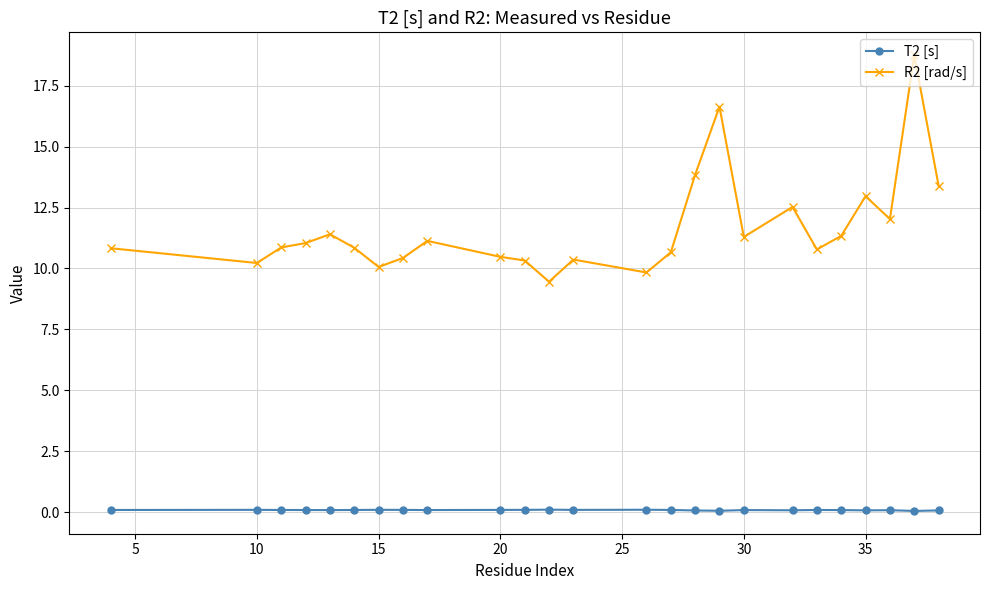

What is the sum of all T2 [s] values?

2.2